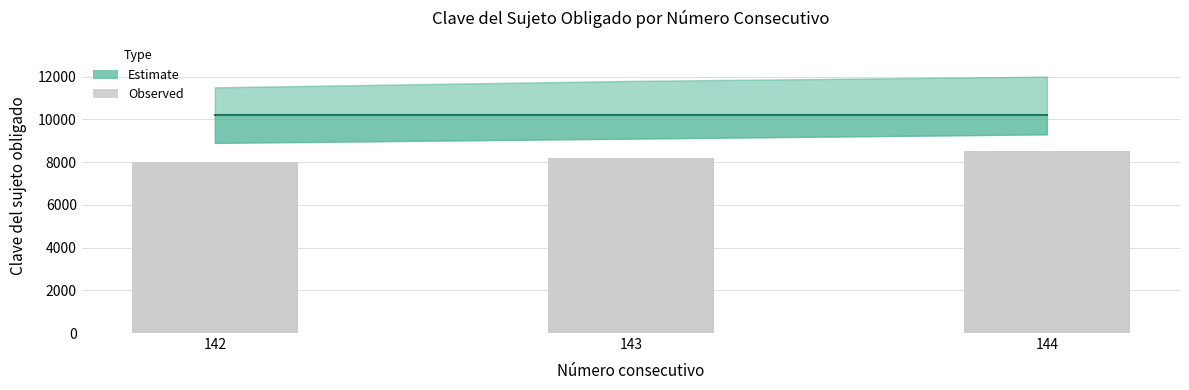

The value at 143 is 12274. True or false?

False